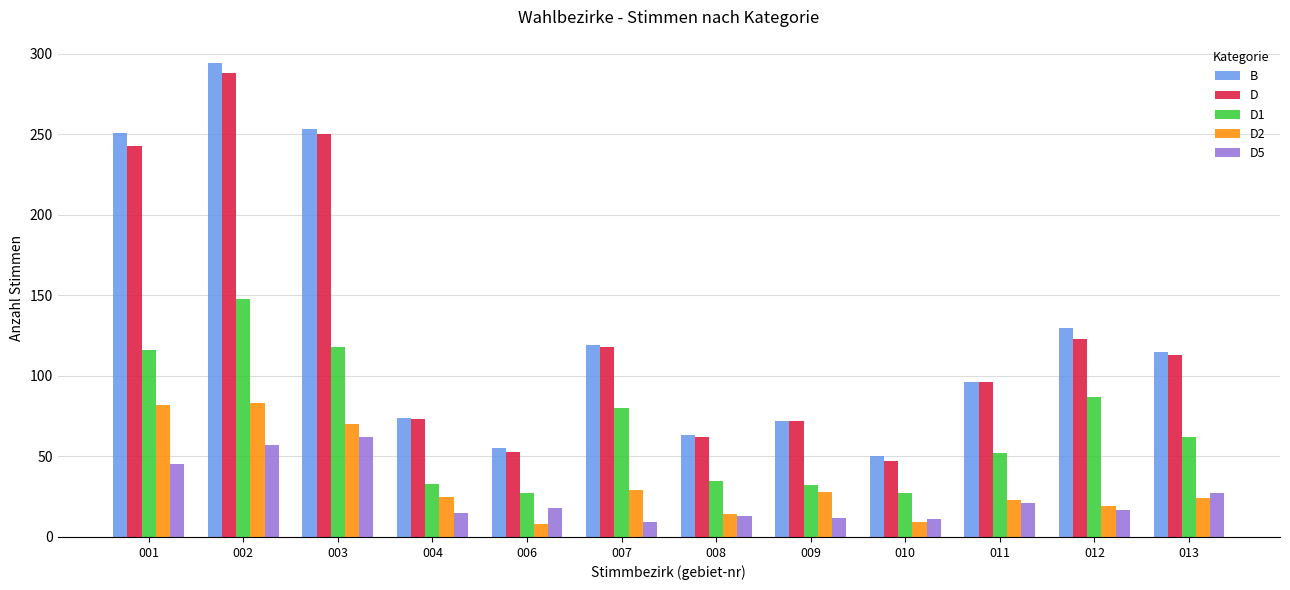

Where is D1 nearest to the value 87?

012